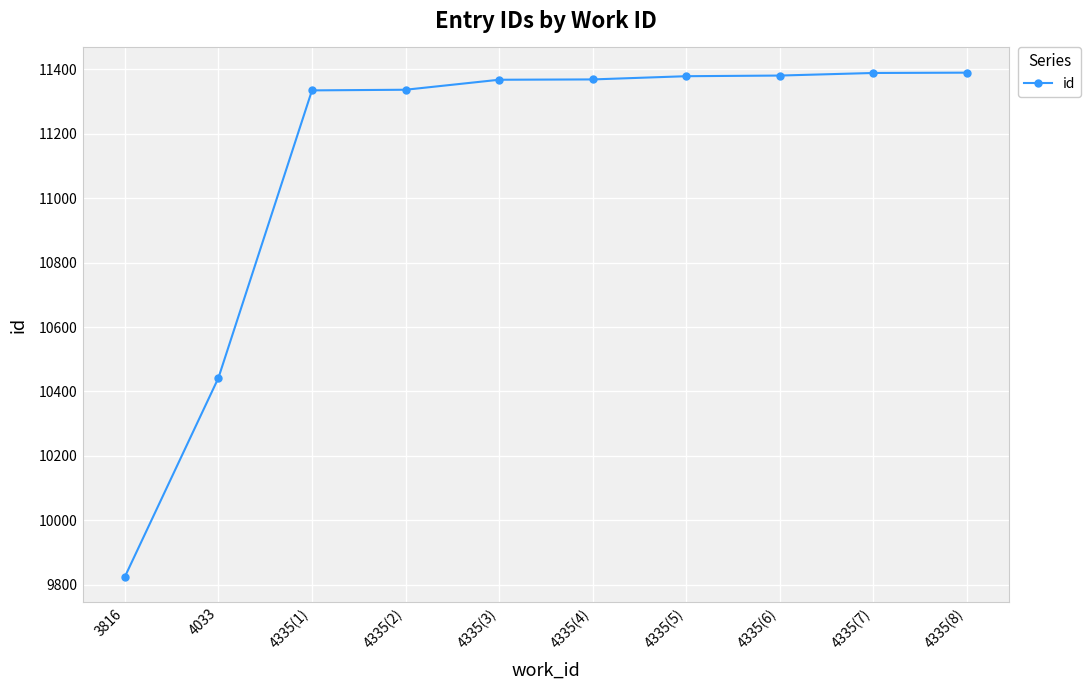

Is it true that the value at 4335(7) is 11388?

True